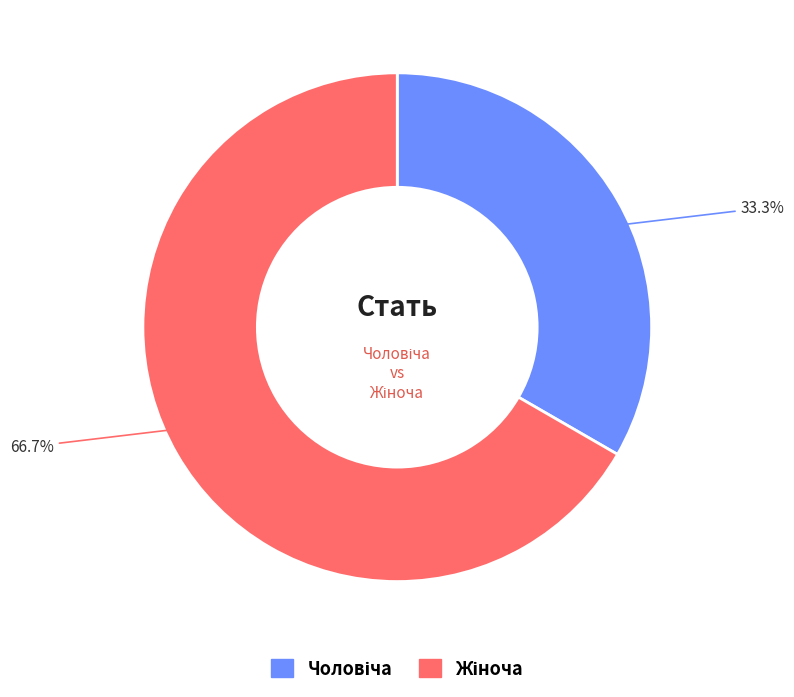

Is there any slice that represents more than half of the pie?

Yes